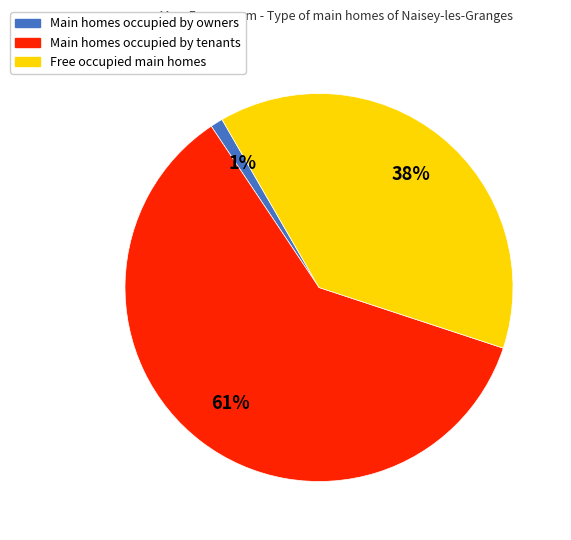

Which has a higher value, Free occupied main homes or Main homes occupied by owners?

Free occupied main homes